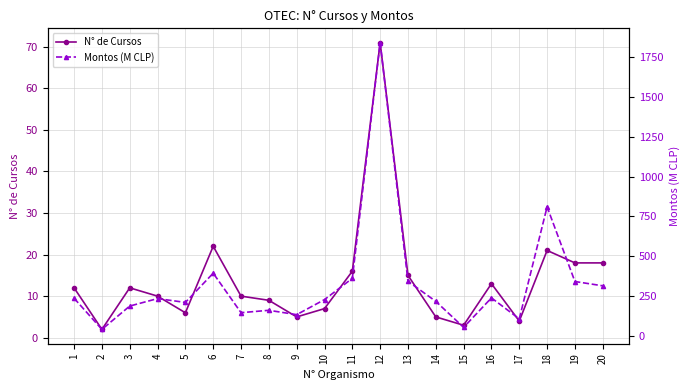

Which series changed the most between 11 and 14?

Montos (M CLP)